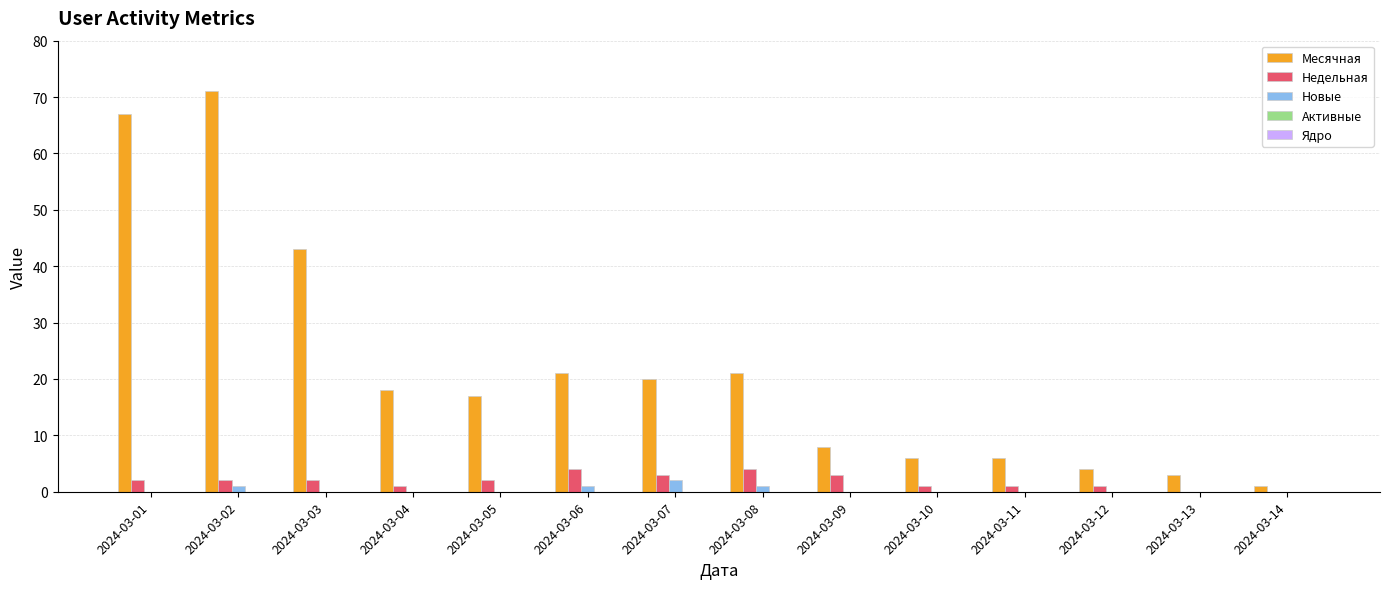

At which label does Месячная first exceed 18?

2024-03-01